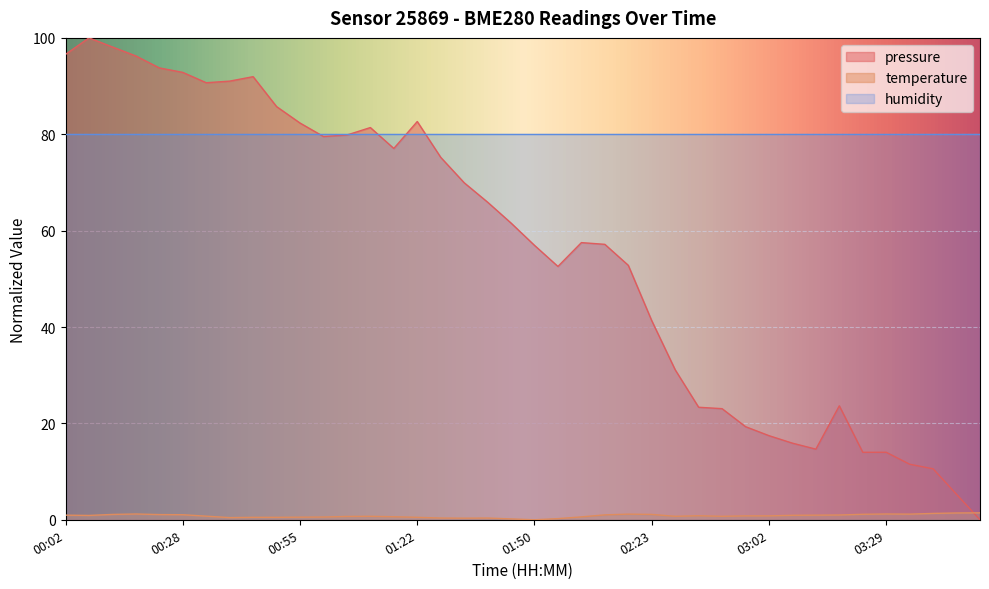

How many data points does each series have?

40